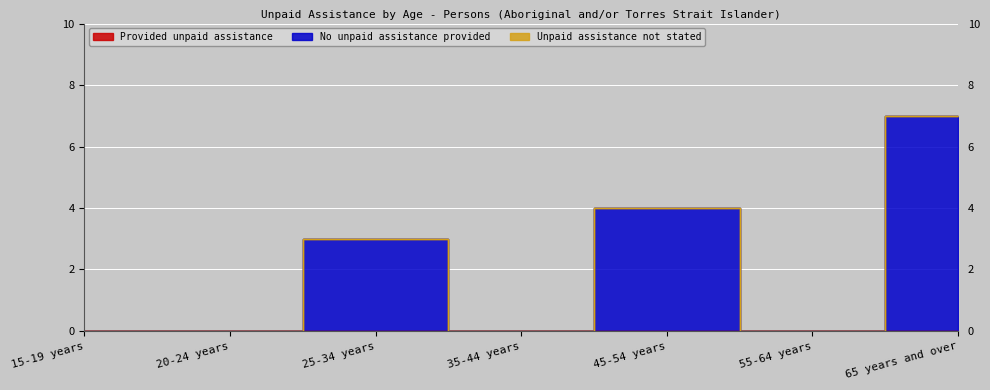

At how many categories does at least one series exceed 2?

3